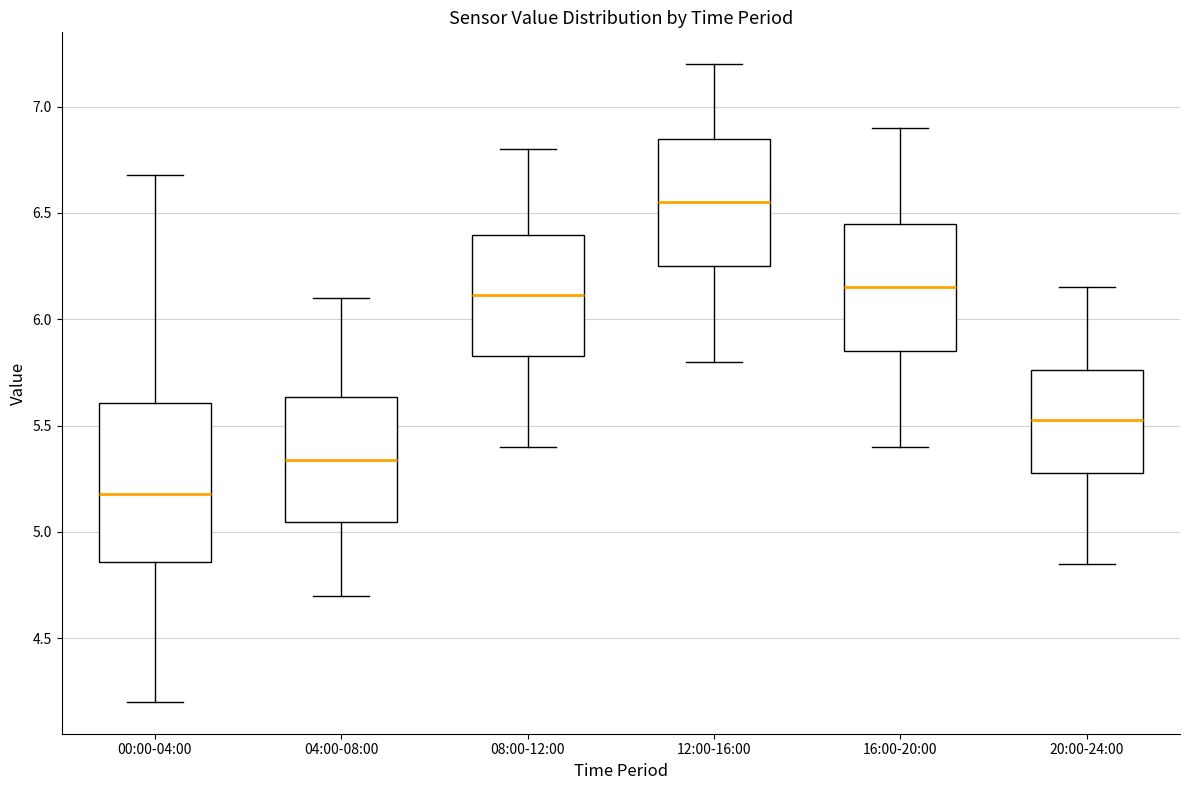

Reading left to right, read every box against the y-axis: the position of its median line, the range the box covers, and the ends of its whiskers. The values are not printed on the chart, so give them approximately, as read against the axis.

00:00-04:00: median 5.20, box 4.85 to 5.60, whiskers 4.20 to 6.70
04:00-08:00: median 5.35, box 5.05 to 5.65, whiskers 4.70 to 6.10
08:00-12:00: median 6.10, box 5.85 to 6.40, whiskers 5.40 to 6.80
12:00-16:00: median 6.55, box 6.25 to 6.85, whiskers 5.80 to 7.20
16:00-20:00: median 6.15, box 5.85 to 6.45, whiskers 5.40 to 6.90
20:00-24:00: median 5.55, box 5.30 to 5.75, whiskers 4.85 to 6.15